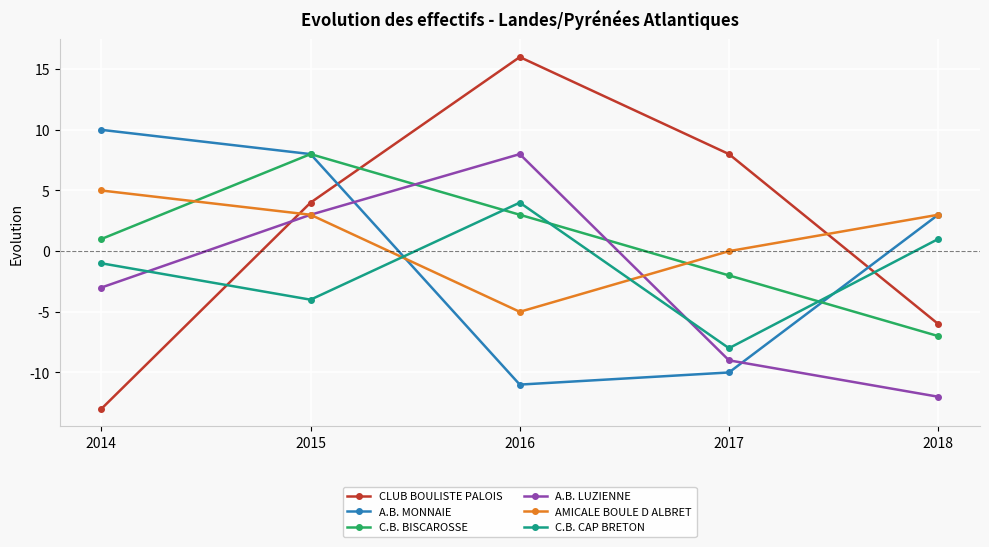

True or false: A.B. LUZIENNE has more than 1 points higher than both neighbors.

False